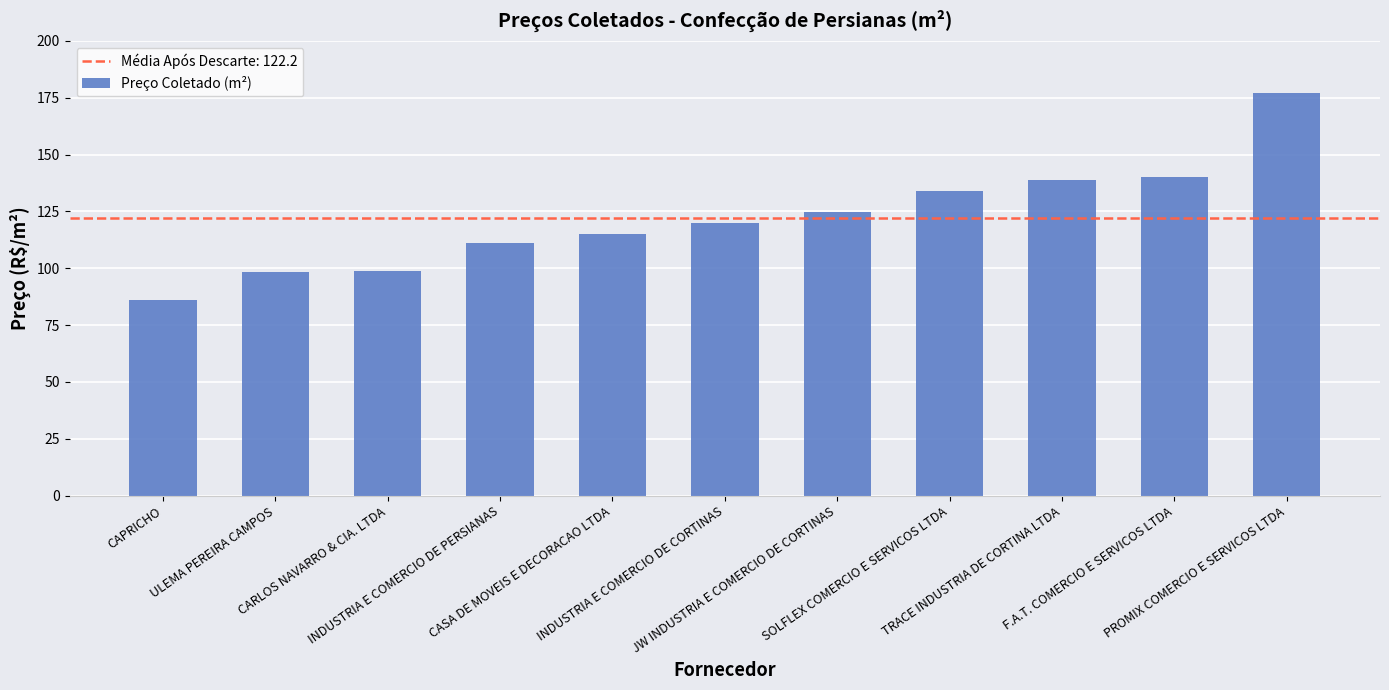

What is the smallest value displayed?

86.0